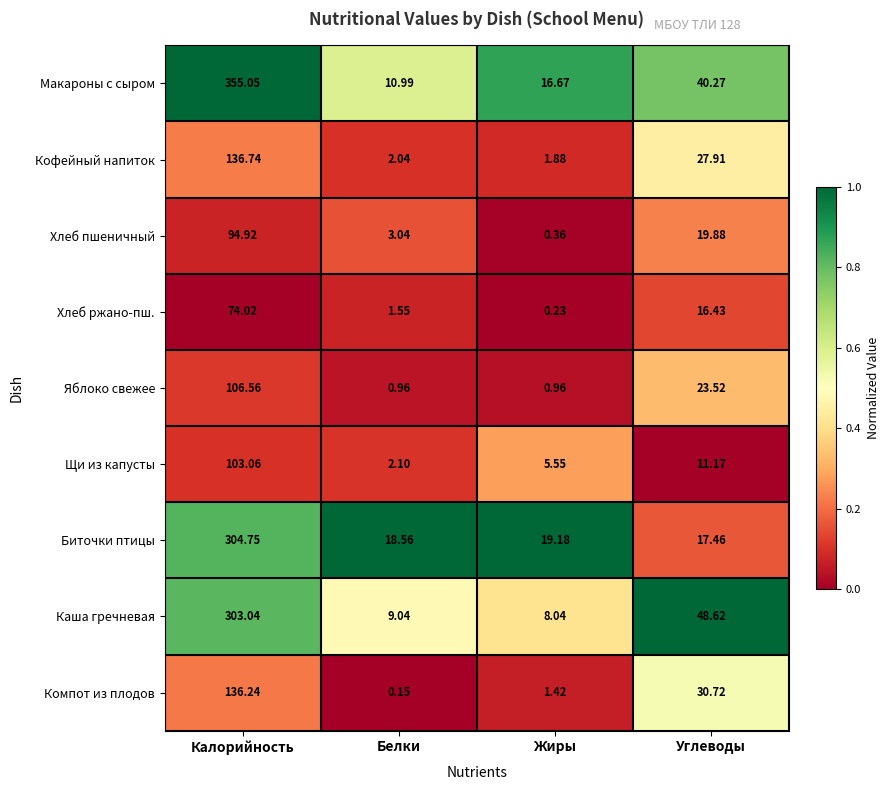

Which series changed the most between Калорийность and Углеводы?

Макароны с сыром